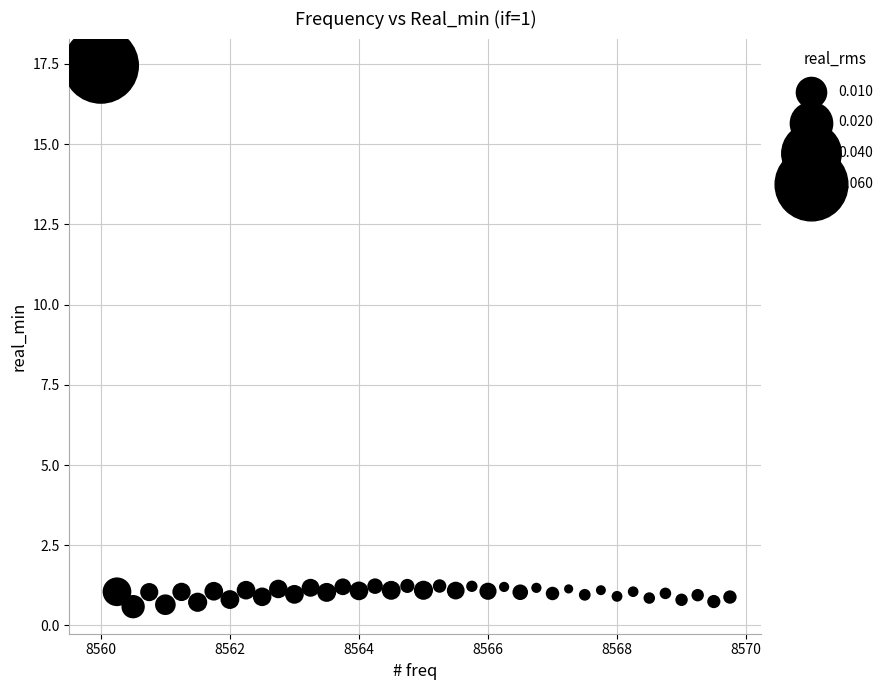

What is the range of X values (max minus min)?

9.8